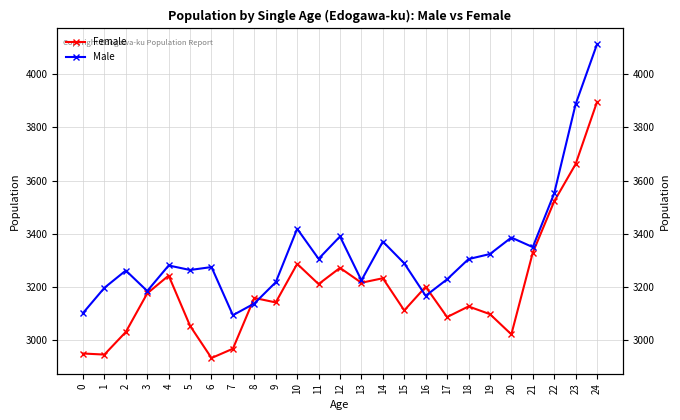

Reading right to left, list all the values displayed in this chart.

Female: 3896	3662	3522	3329	3022	3098	3127	3087	3201	3112	3233	3216	3272	3211	3287	3142	3159	2968	2933	3054	3243	3176	3031	2946	2950
Male: 4113	3887	3552	3350	3386	3324	3305	3229	3167	3289	3371	3225	3390	3306	3419	3218	3138	3094	3275	3264	3281	3185	3262	3197	3102